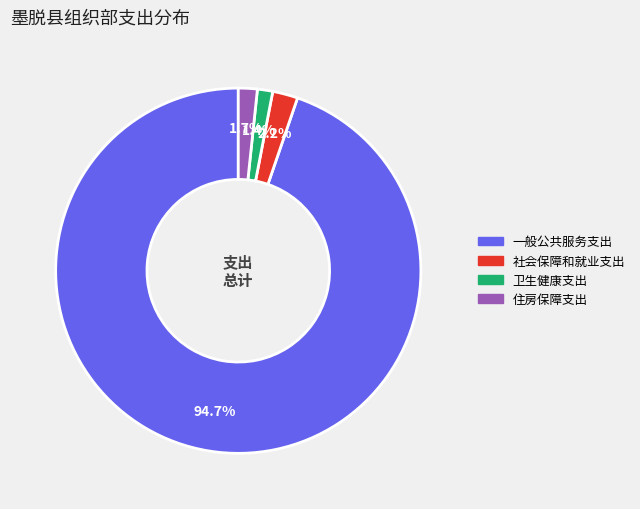

Which has a higher value, 社会保障和就业支出 or 卫生健康支出?

社会保障和就业支出